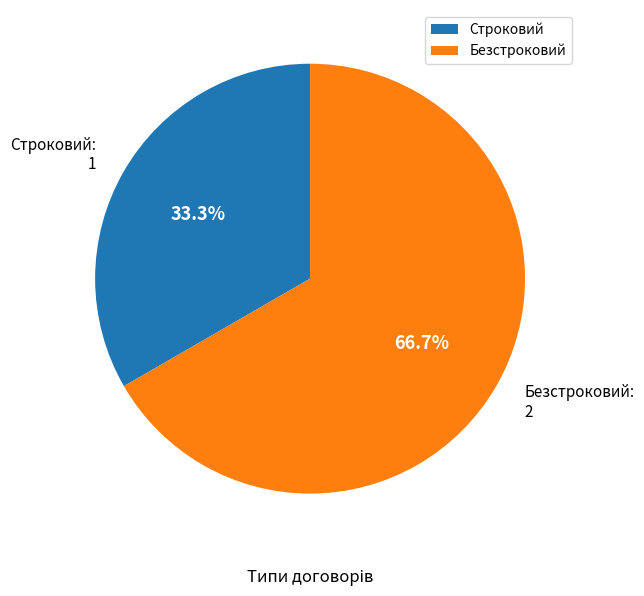

What percentage is the Безстроковий slice, to the nearest percent?

67%